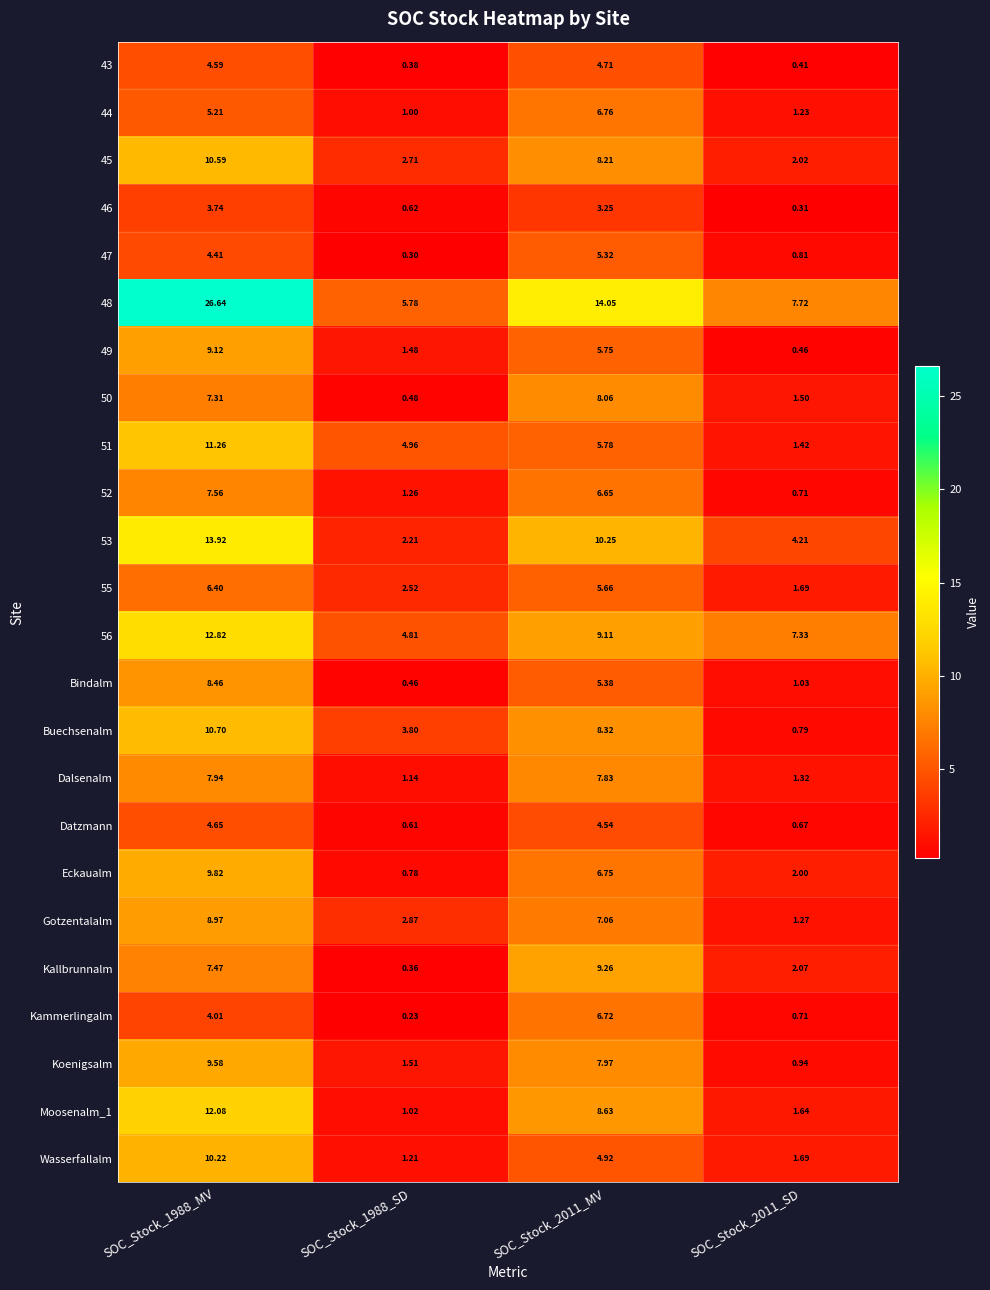

Between SOC_Stock_1988_SD and SOC_Stock_2011_SD, which series saw the biggest shift?

51